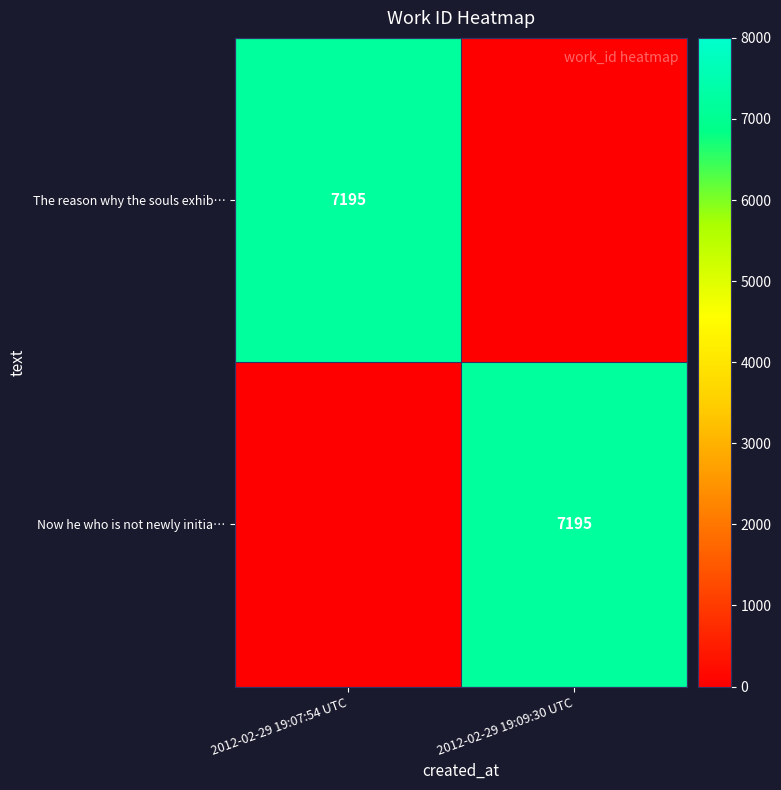

True or false: Now he who is not newly initia… has a value of 4998 at 2012-02-29 19:09:30 UTC.

False